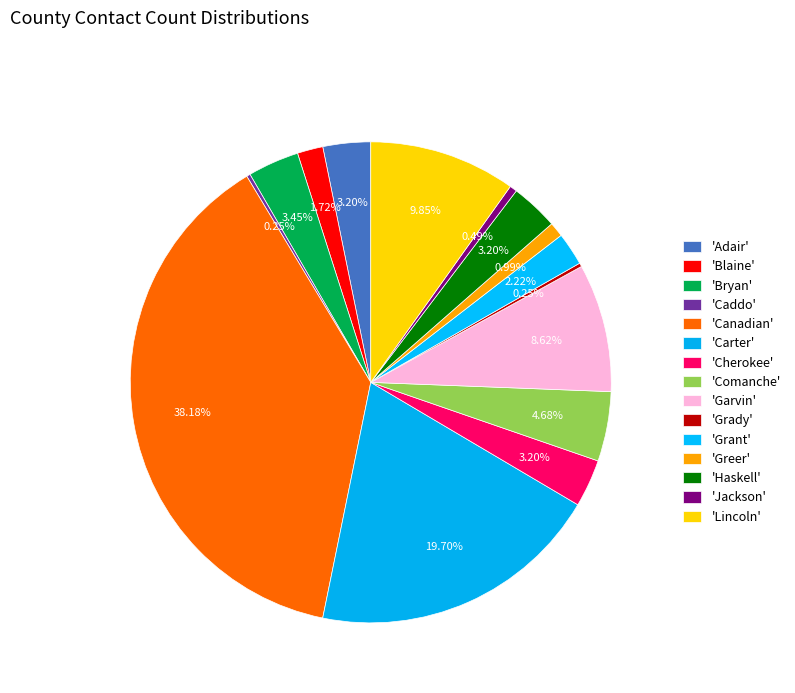

Which category has the biggest portion of the pie?

Canadian